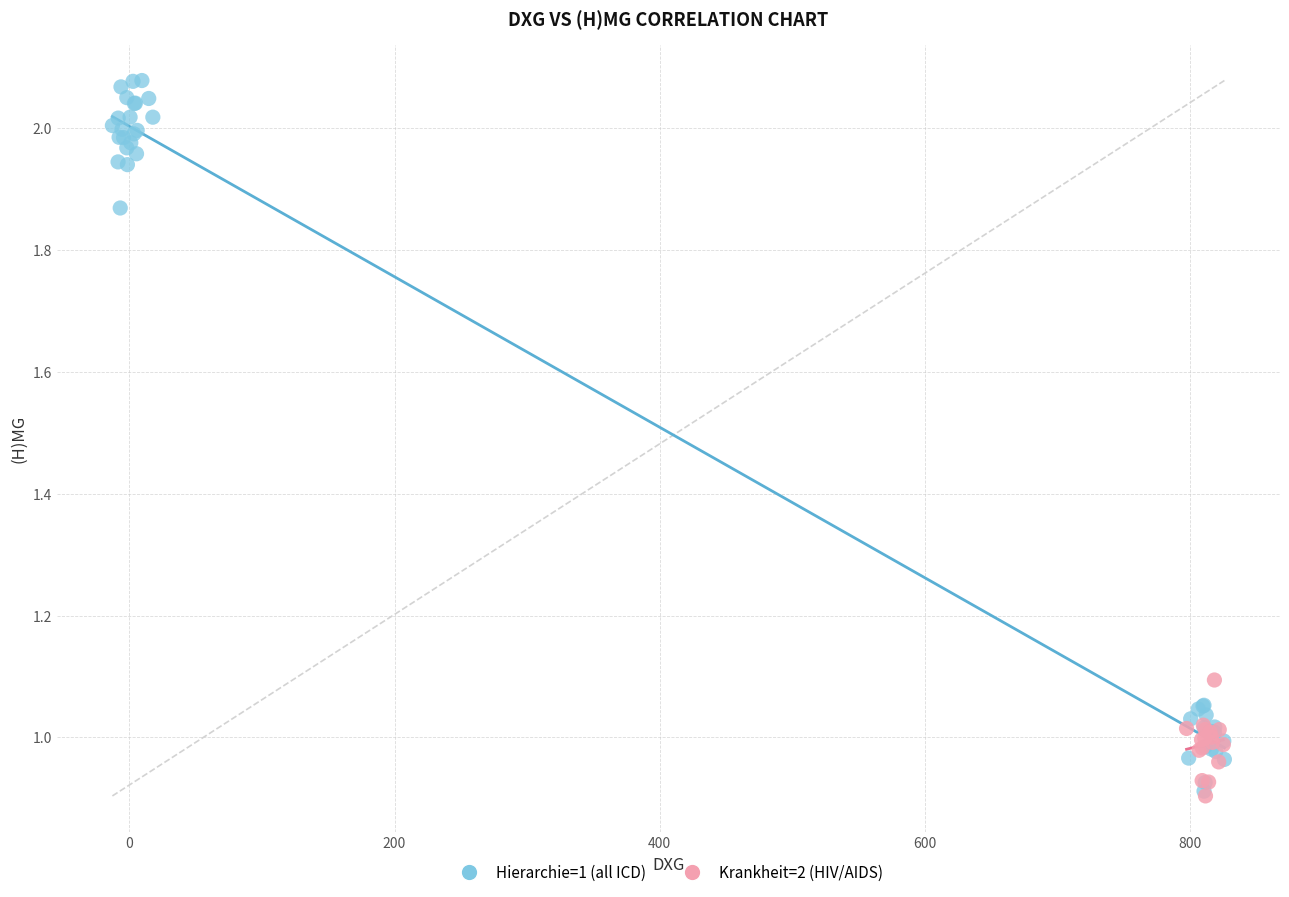

Which series has the widest spread of Y values?

Hierarchie=1 (all ICD)